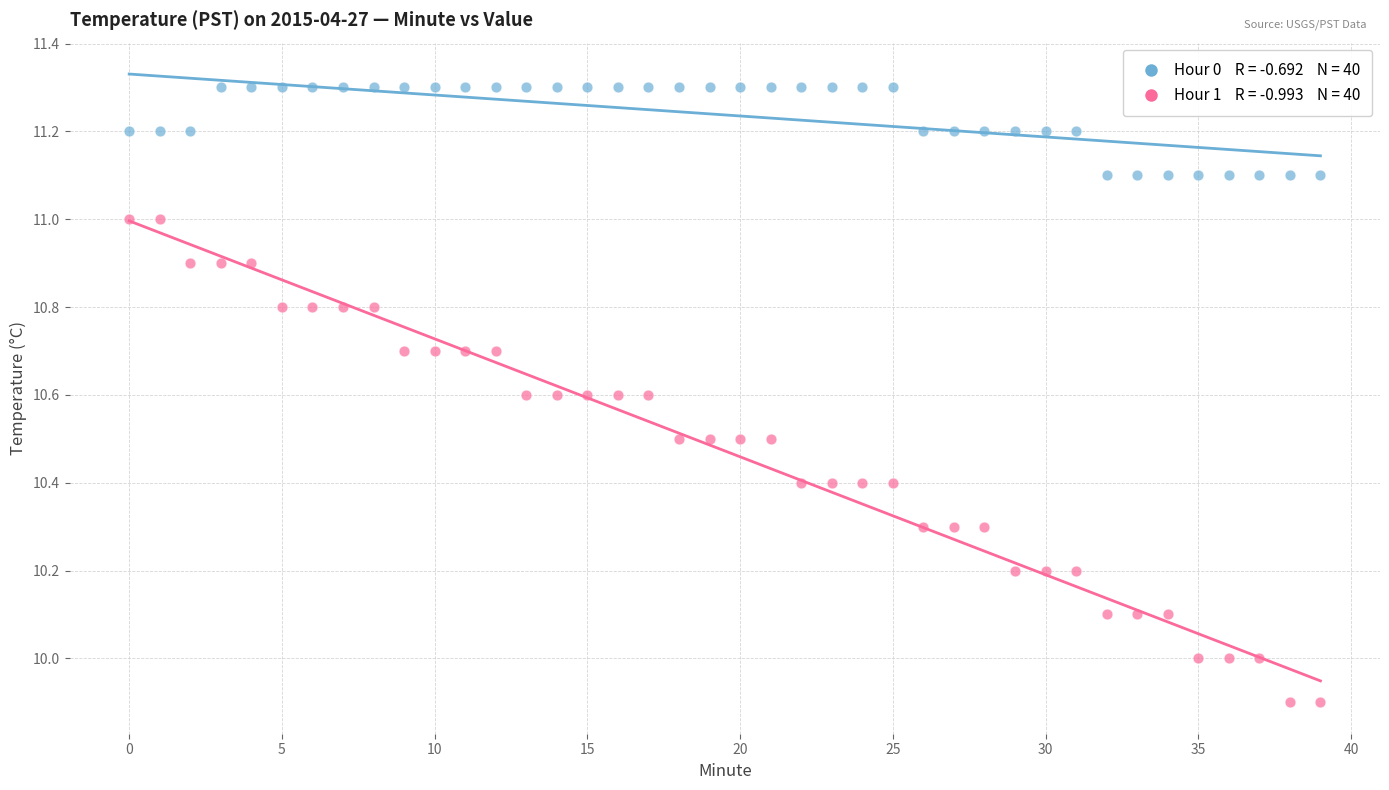

Across all data points, what is the range of Y values (max minus min)?

1.4